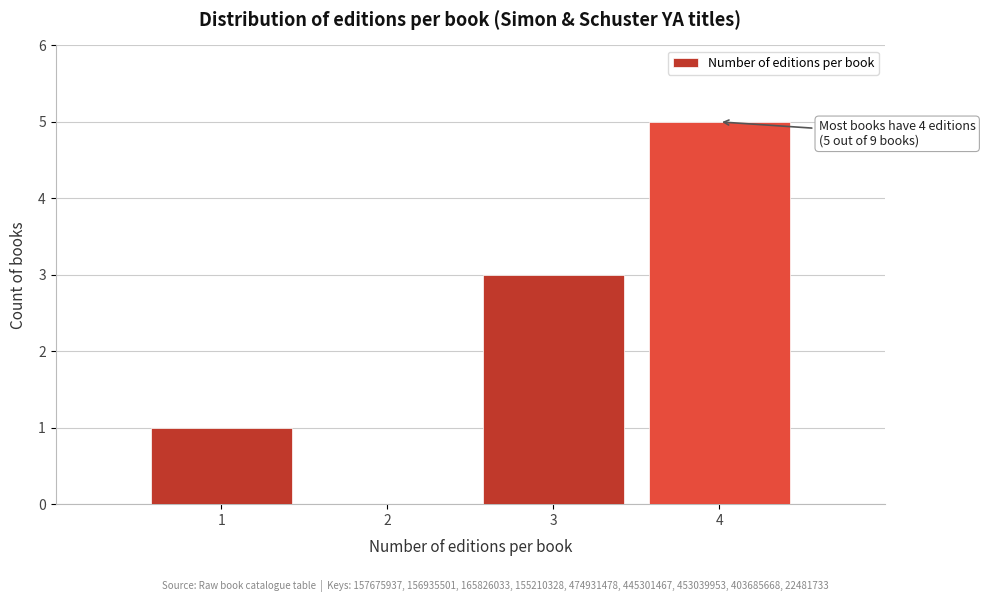

Which range on the x-axis has the tallest bar?

3.5 to 4.5